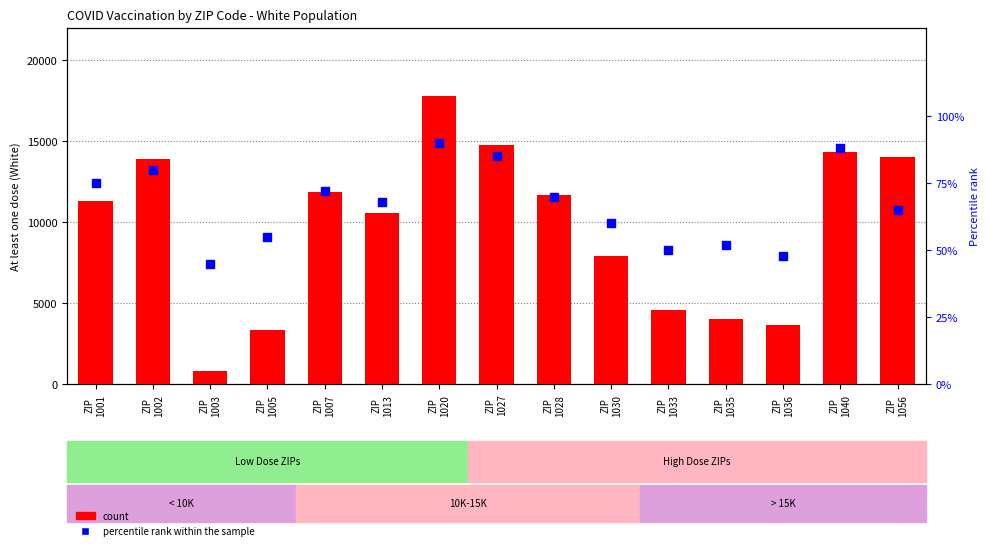

Which series contains the lowest Y value?

percentile rank within the sample